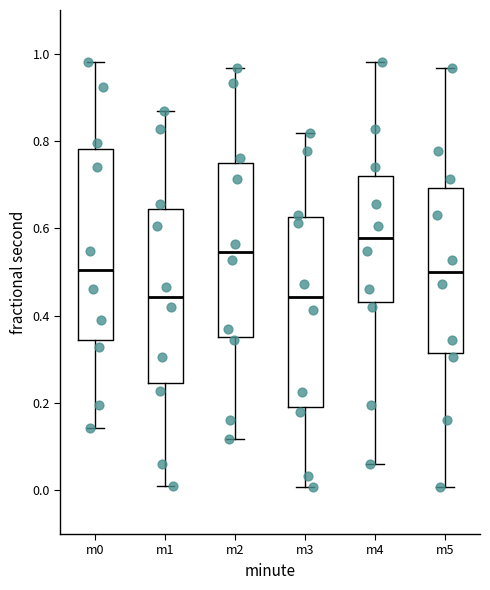

Which box's median line is the highest?

m4